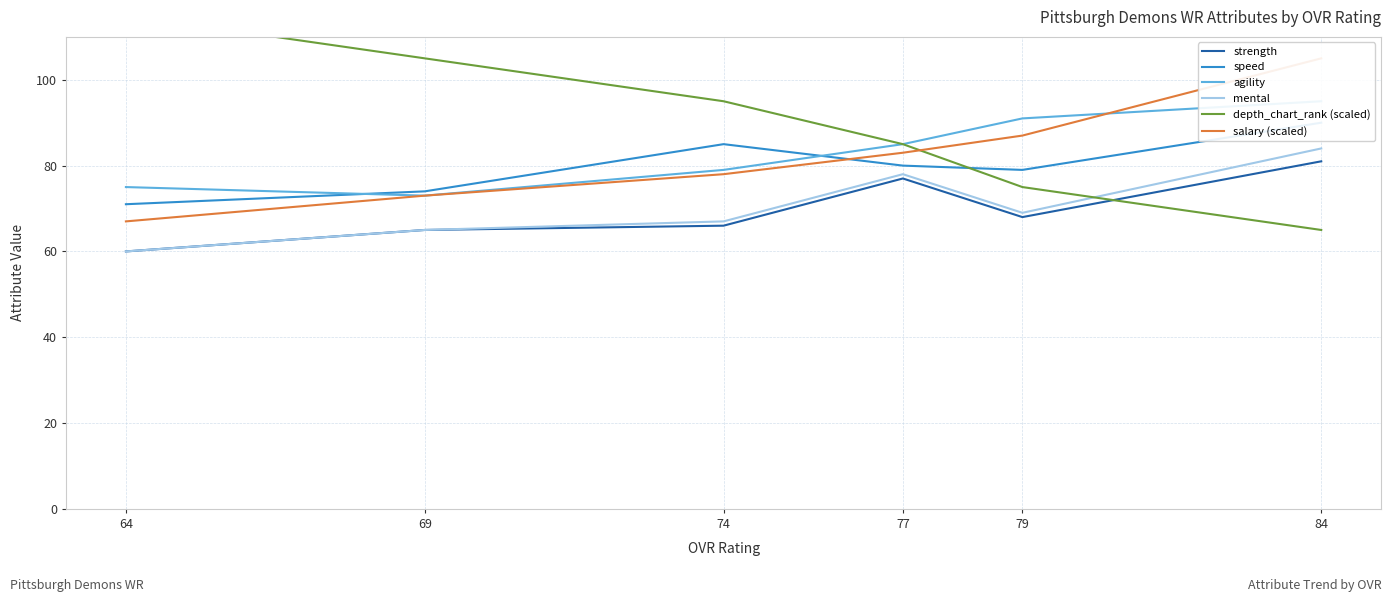

What value does the depth_chart_rank (scaled) series have at 74, to the nearest 10?

100